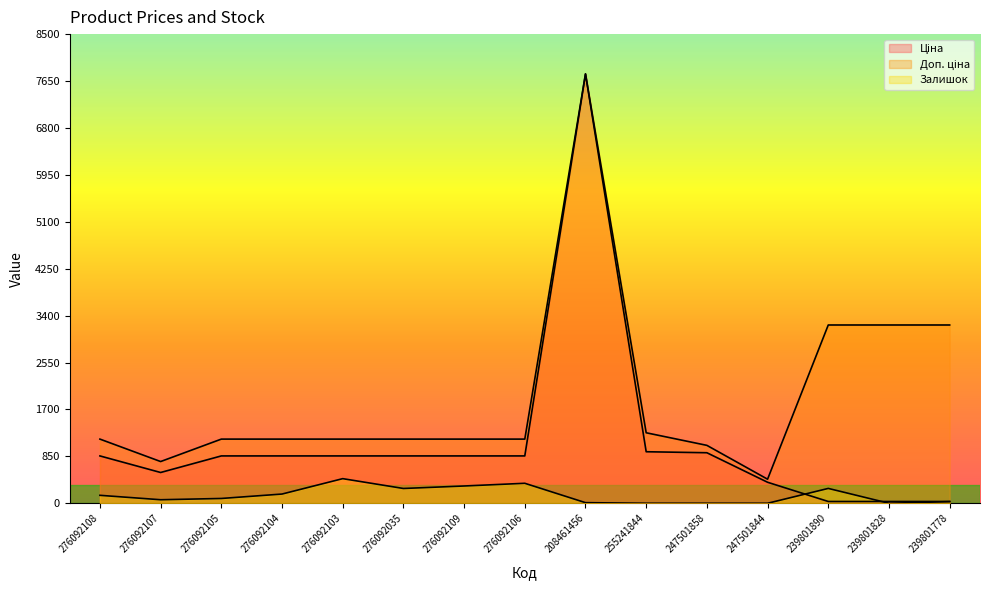

What is the label of the 7th point from the right?

208461456